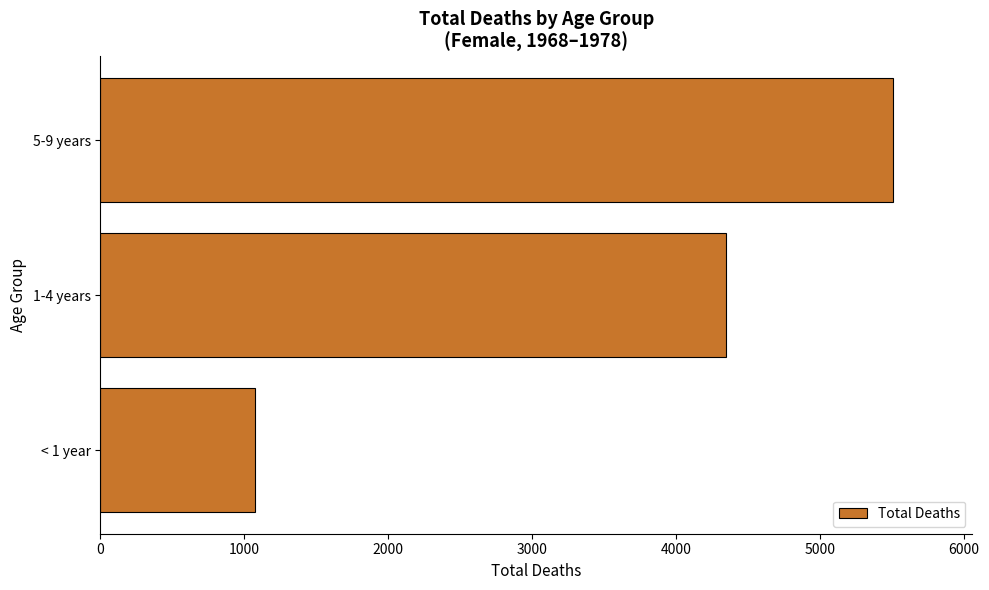

At which category does the chart reach its peak across all series?

5-9 years